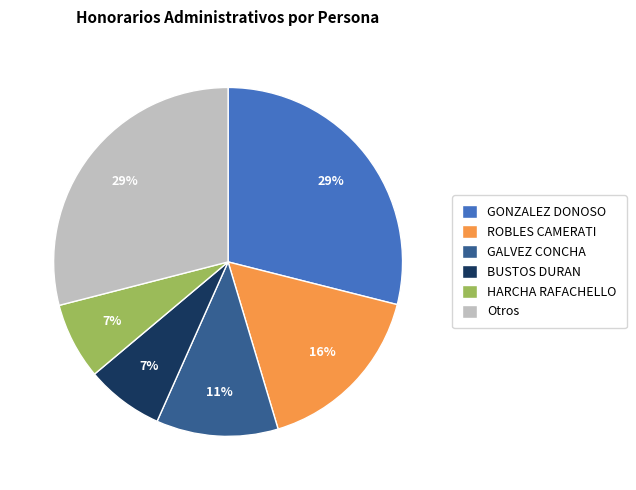

Does any single category account for the majority?

No